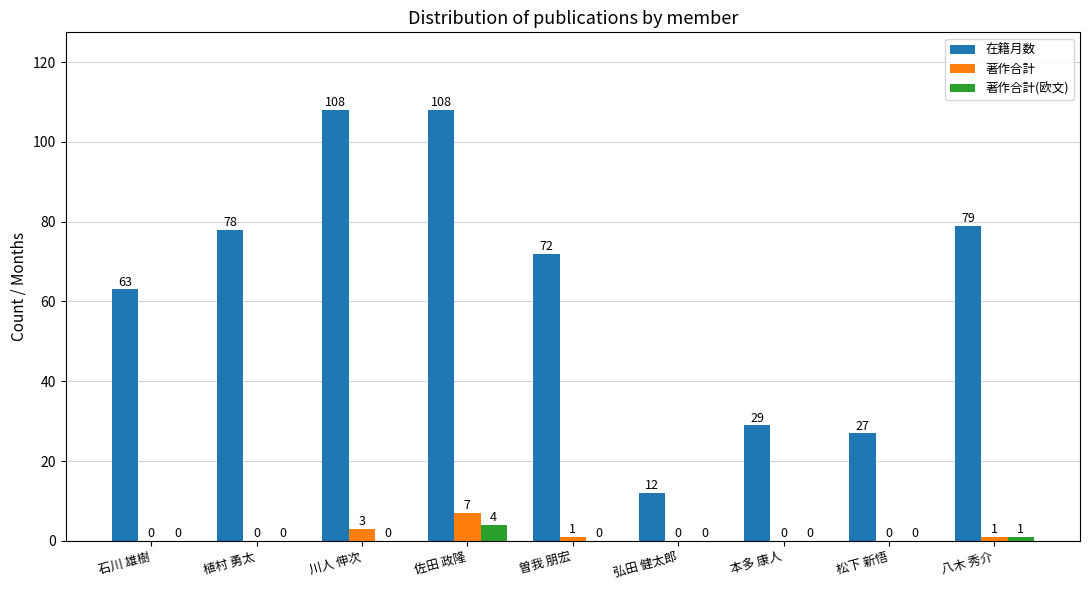

What is the average value of the 在籍月数 series?

64